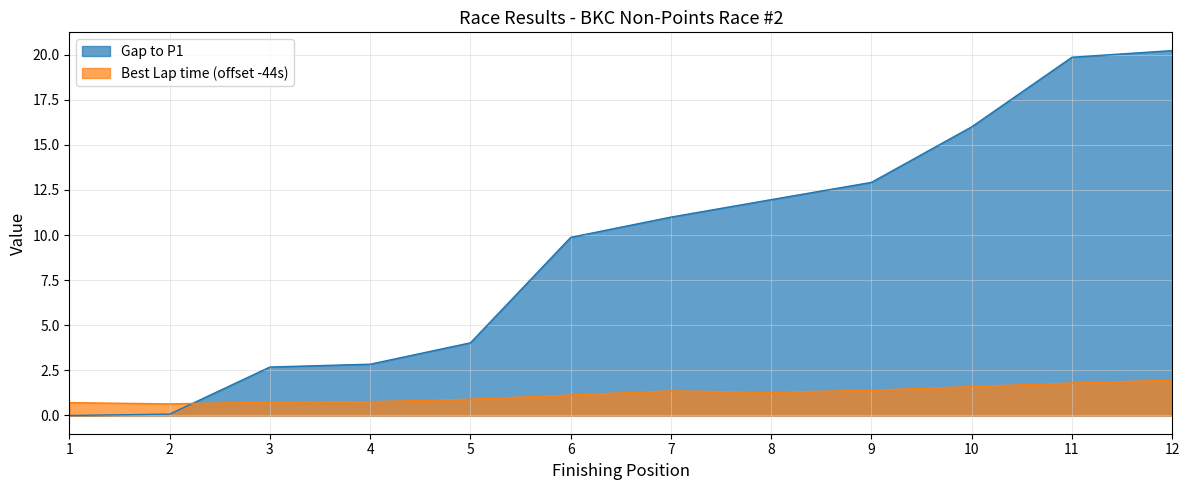

How many intersections are there between Best Lap time and Gap to P1?

1